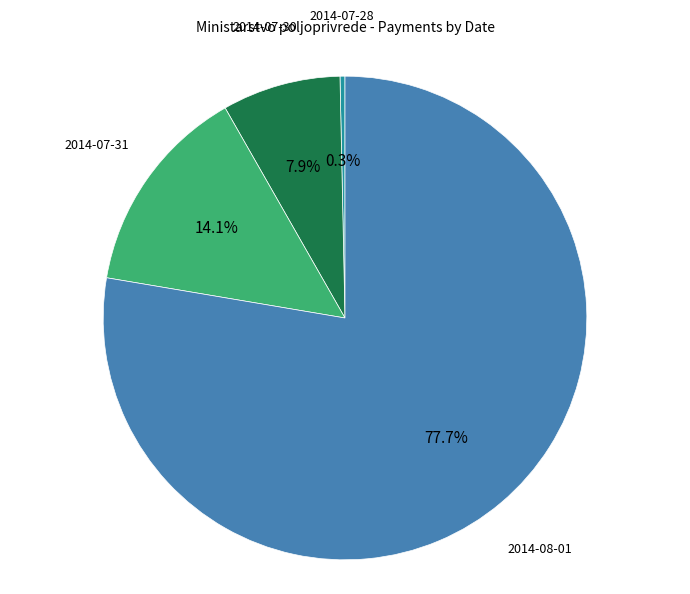

Which slice represents more than half of the pie?

2014-08-01